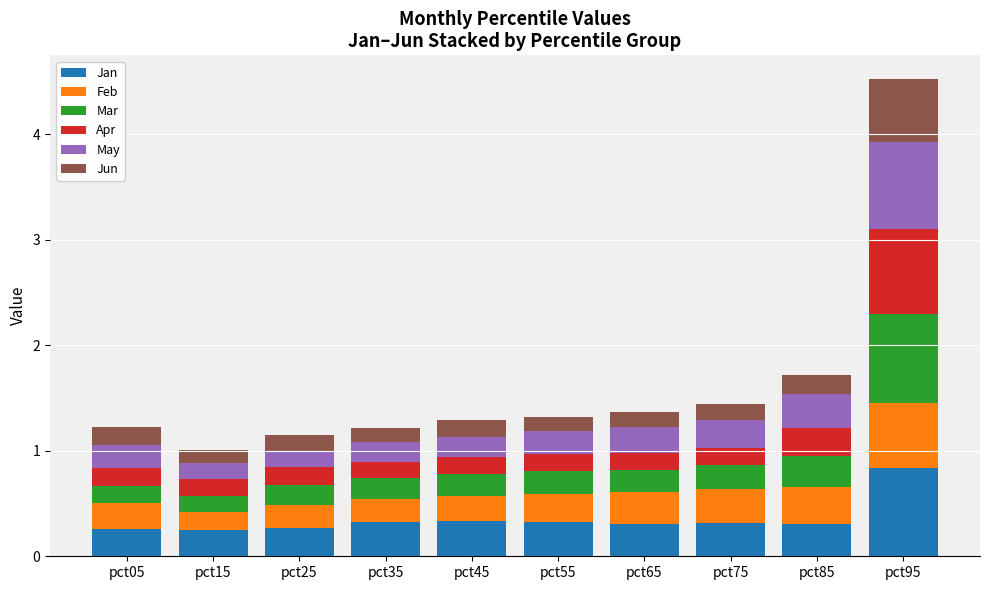

What is the difference between the maximum and minimum values in the Jan series?

0.6